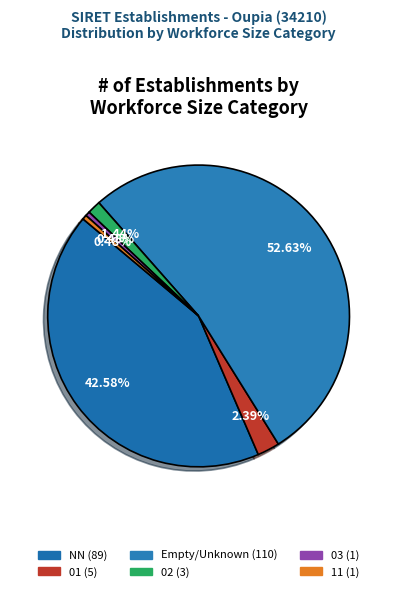

How many segments does this pie chart have?

6